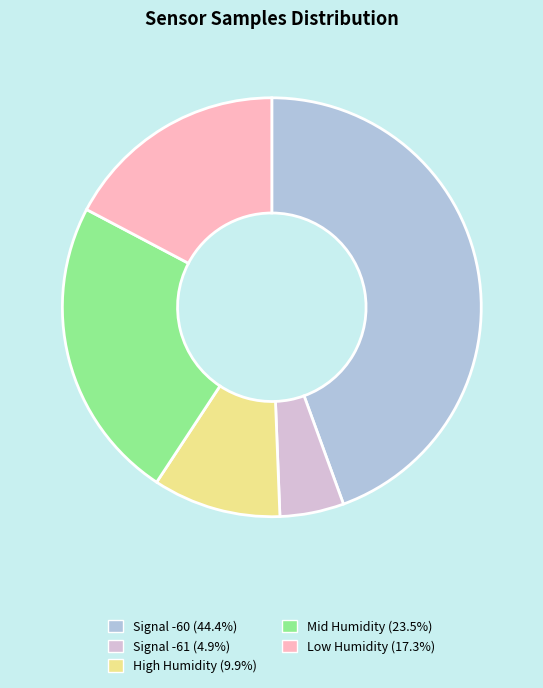

Is there any slice that represents more than half of the pie?

No